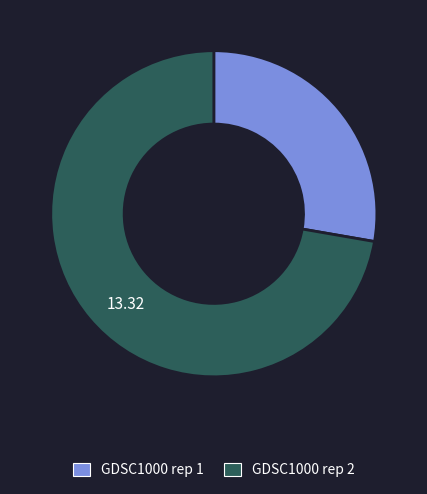

Which category has the biggest portion of the pie?

GDSC1000 rep 2